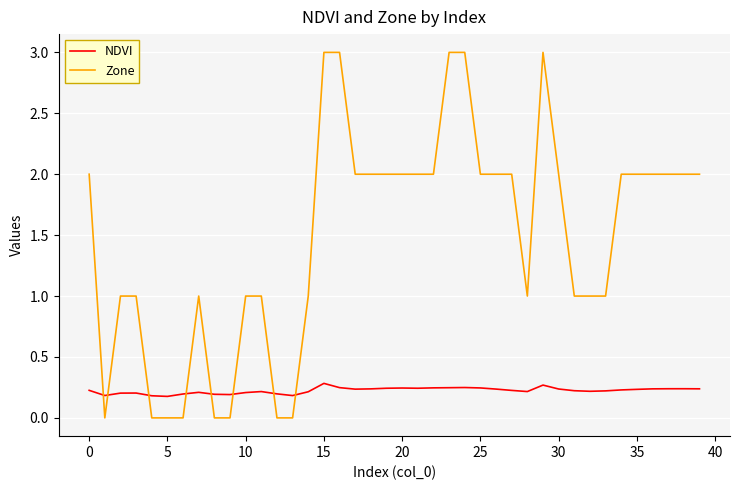

How many categories are shown in the chart?

40